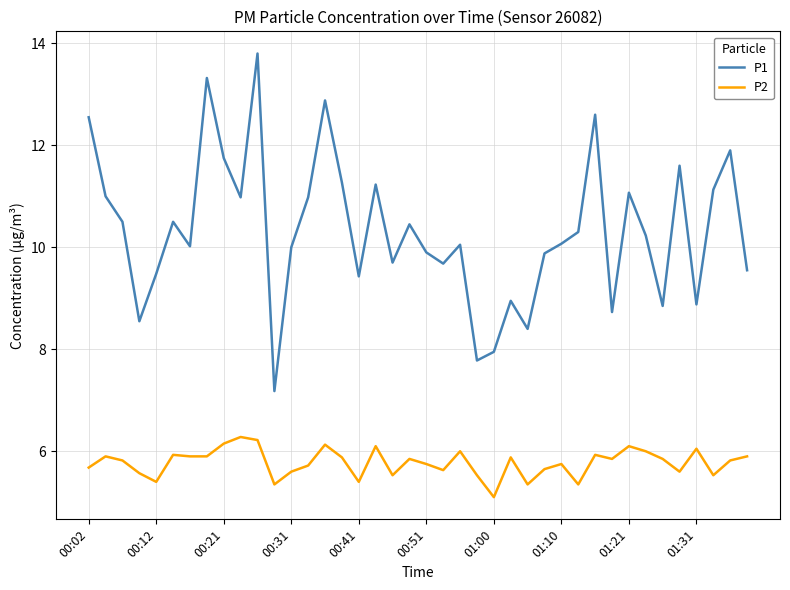

True or false: P2 has more than 1 interior local peaks.

True